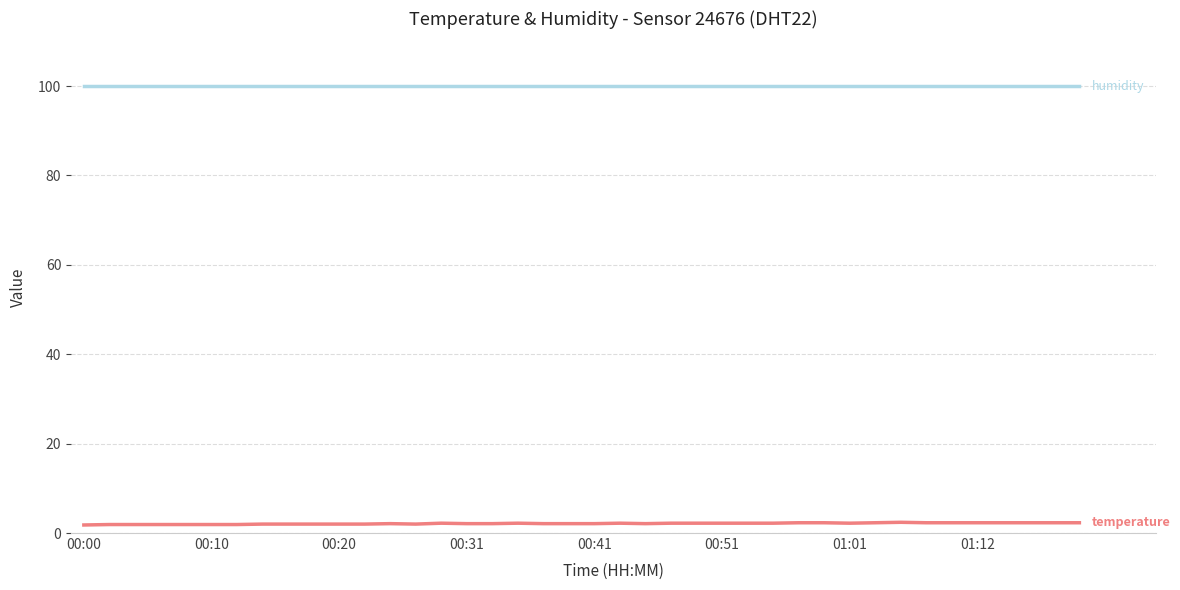

What is the maximum value shown in the chart?

99.9